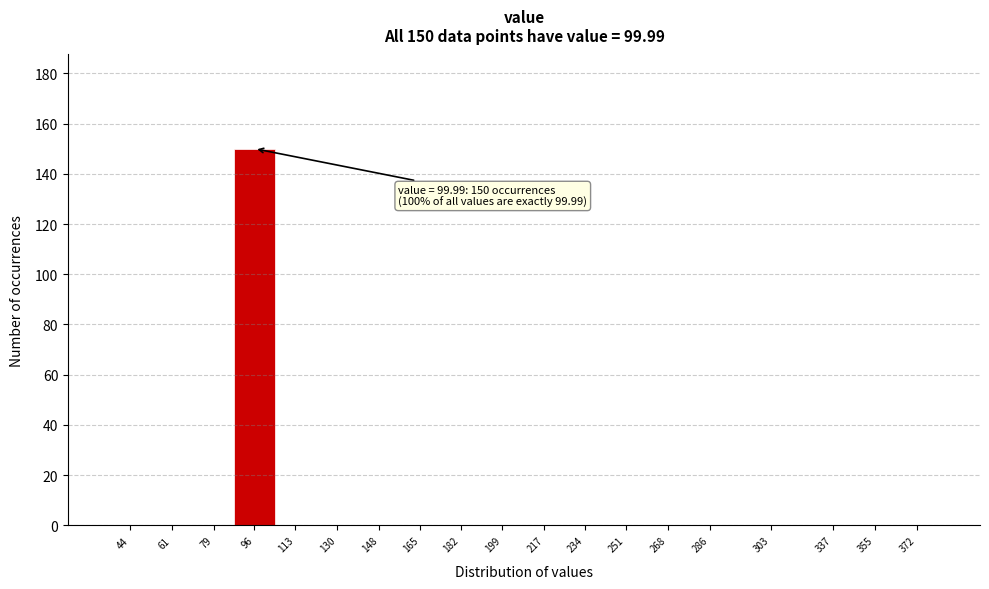

Reading left to right, what are all the values shown in this chart?

44=0	61=0	79=0	96=150	113=0	130=0	148=0	165=0	182=0	199=0	217=0	234=0	251=0	268=0	286=0	303=0	337=0	355=0	372=0